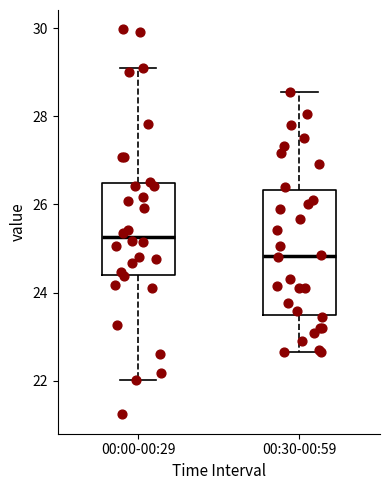

Which box is the tallest, from its lower edge to its upper edge?

00:30-00:59